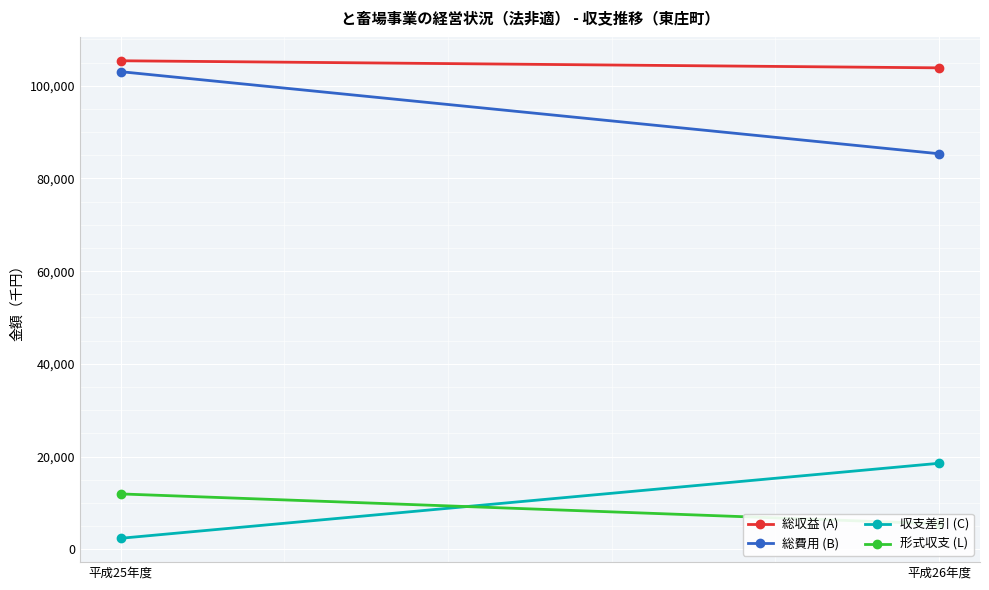

List the labels in order of 形式収支 (L) value, smallest first.

平成26年度, 平成25年度